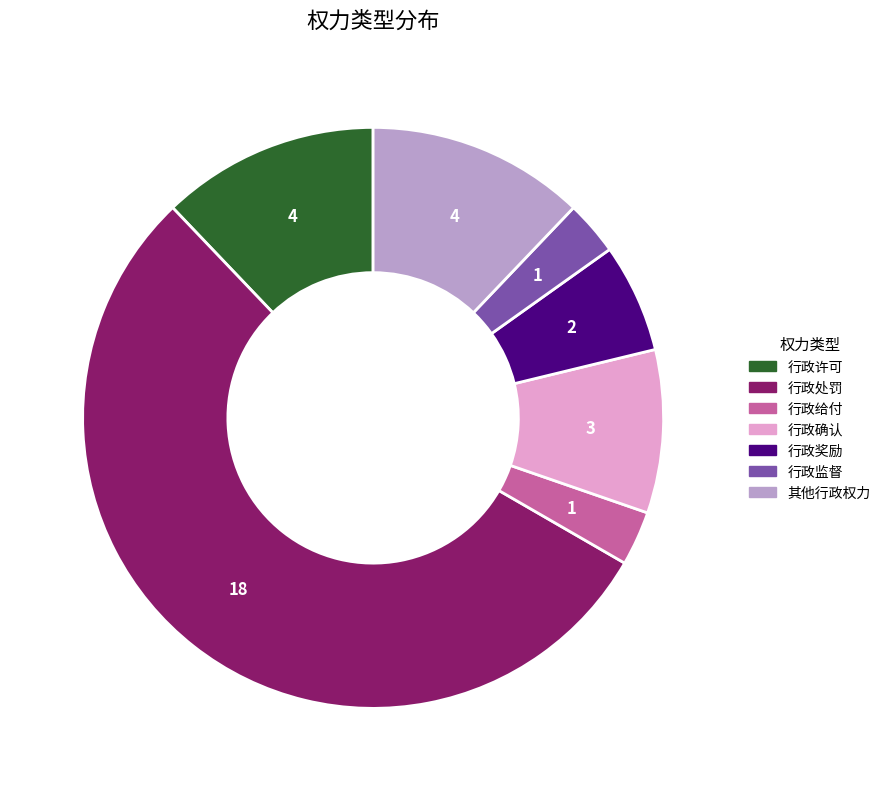

Is it true that 行政确认 is 9% of the pie?

True